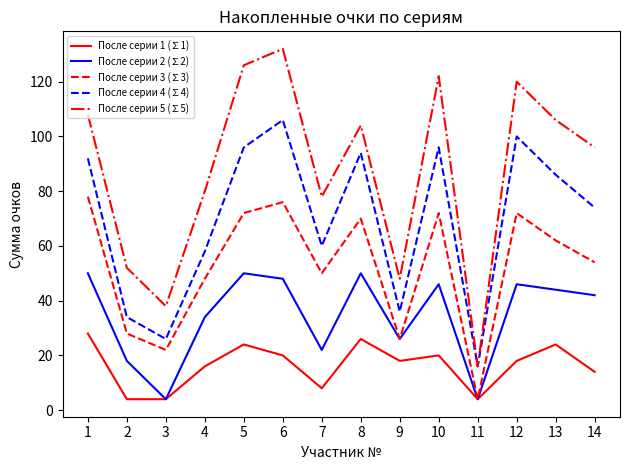

True or false: После серии 5 (∑5) has more than 2 points higher than both neighbors.

True